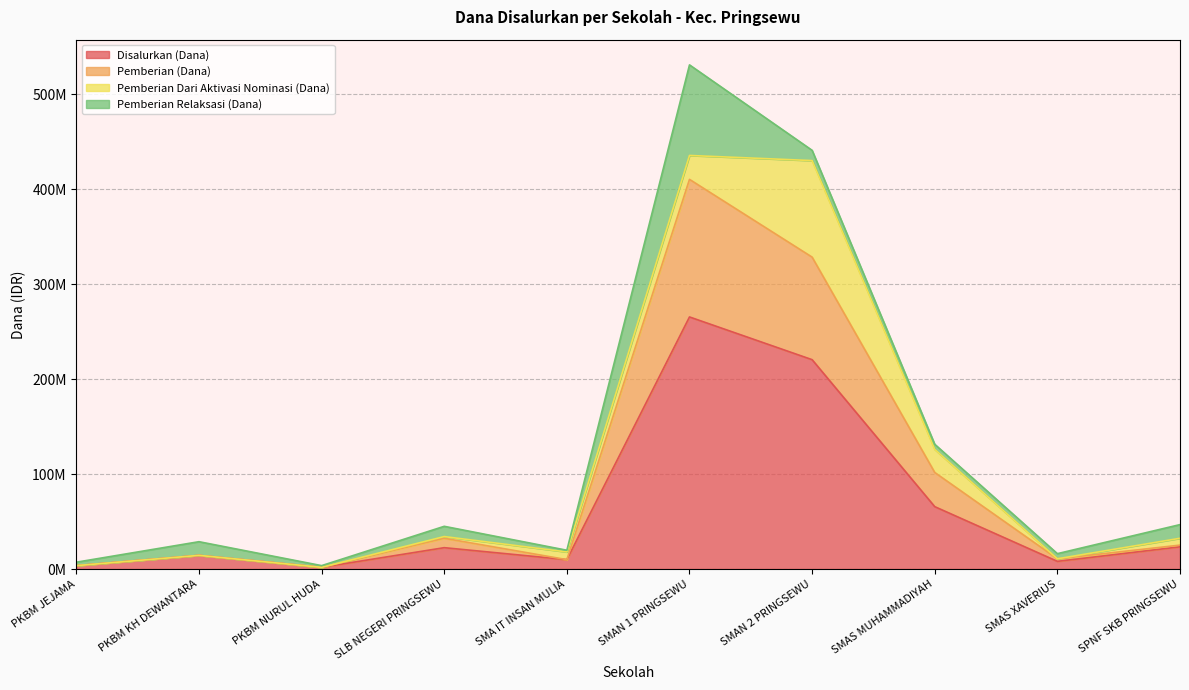

What is the average value of the Disalurkan (Dana) series?

63540000